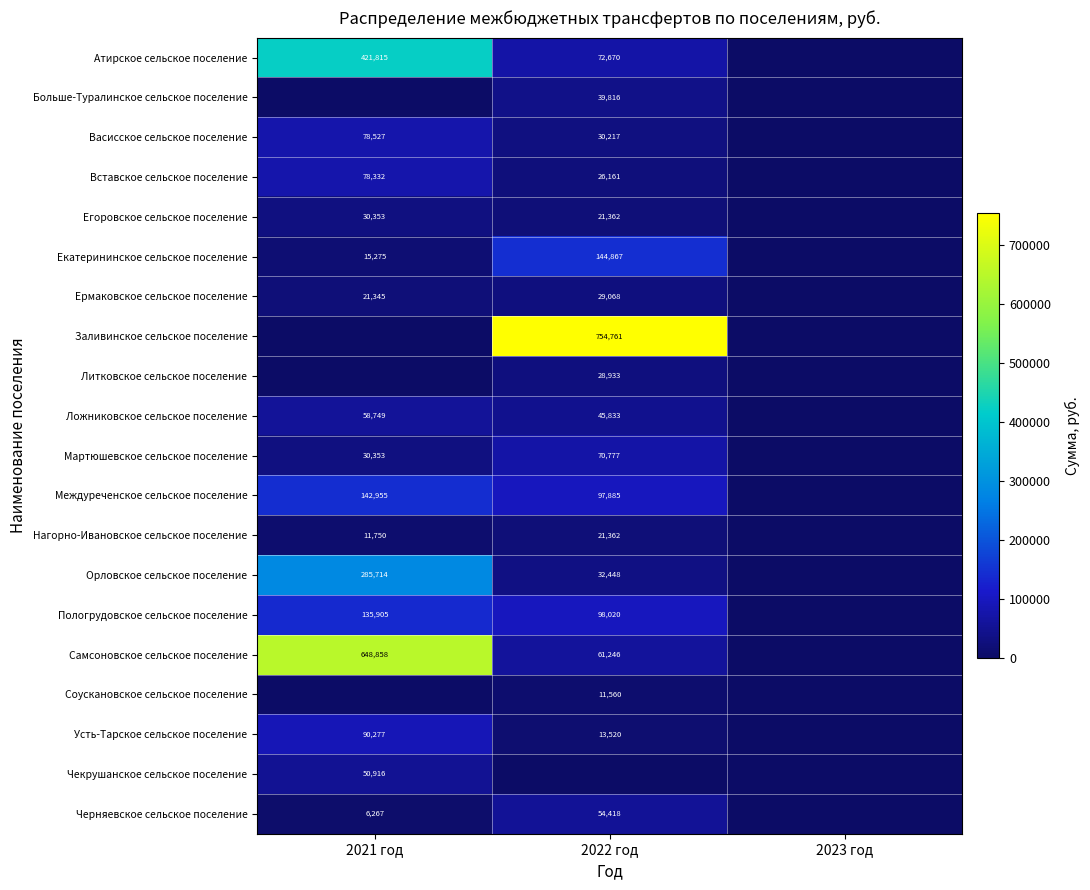

The value of Вставское сельское поселение at 2022 год is 26161. True or false?

True